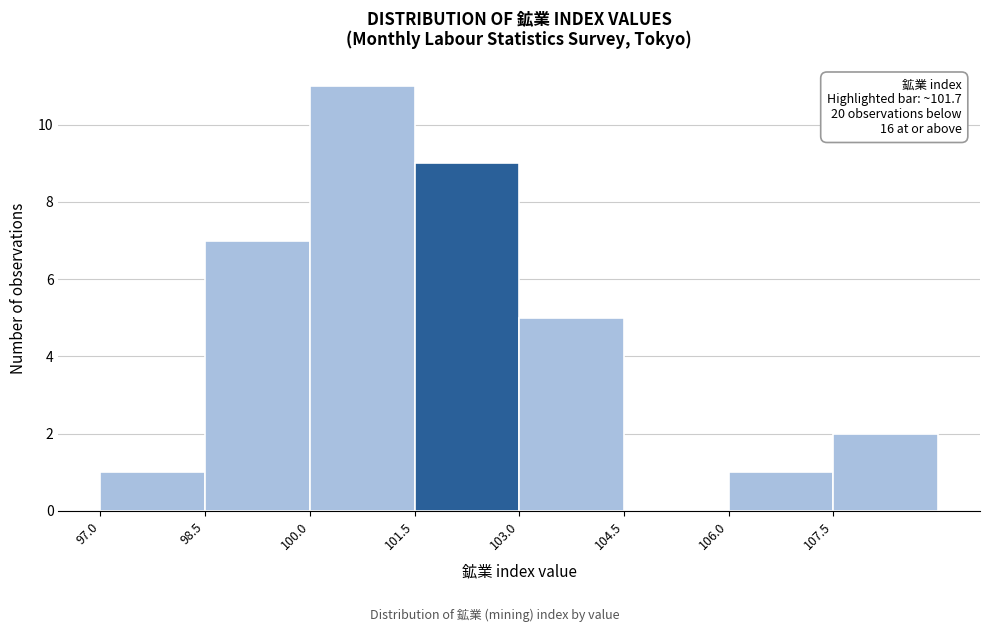

Which range on the x-axis has the tallest bar?

100.0 to 101.5